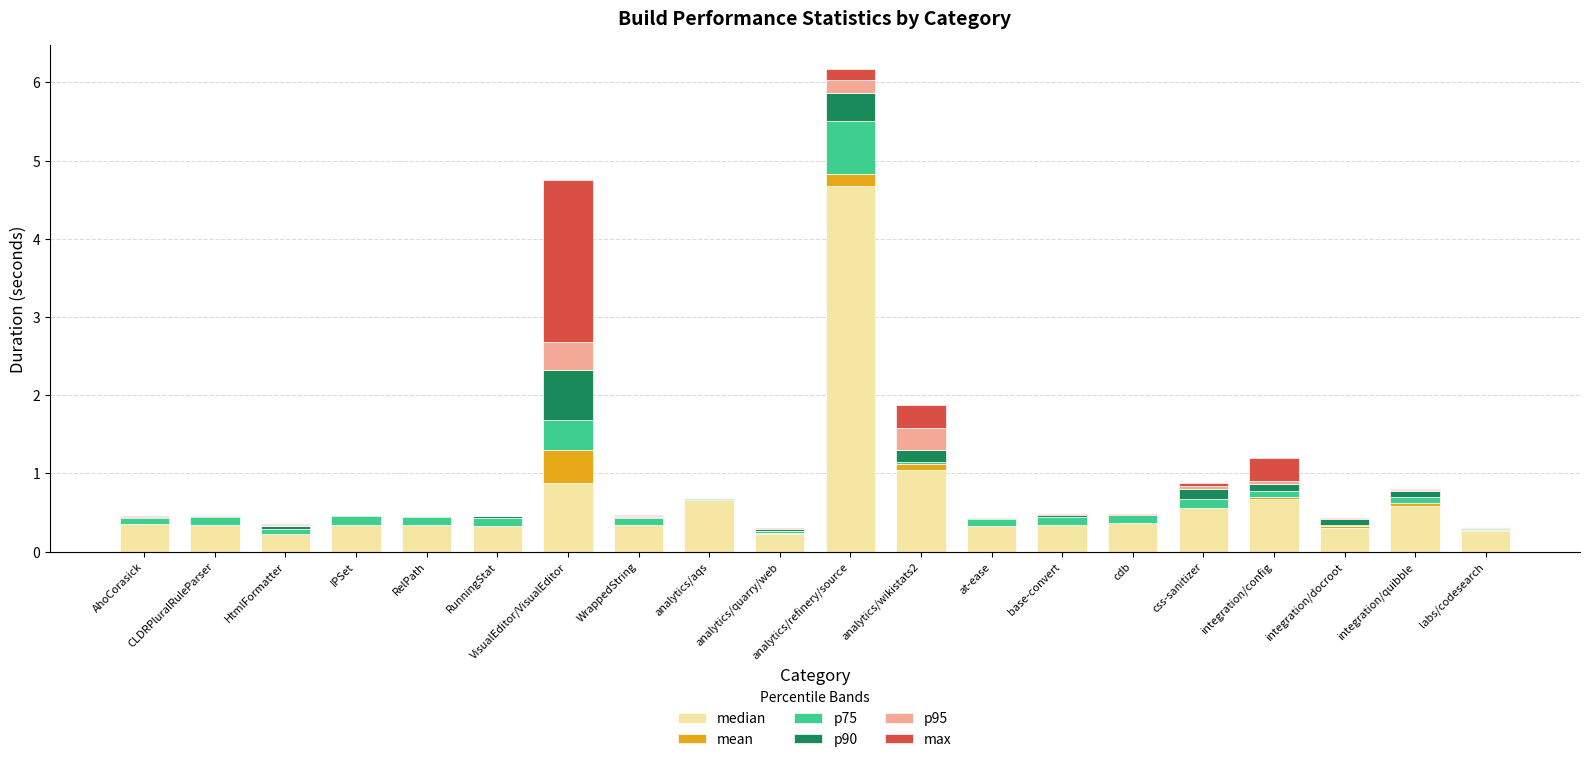

At which category is the sum across all series the highest?

analytics/refinery/source